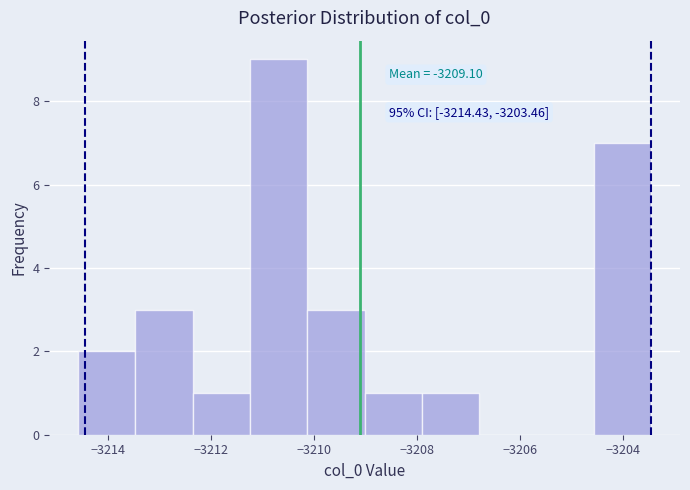

Over which range of the x-axis is the bar tallest?

-3211.2 to -3210.2